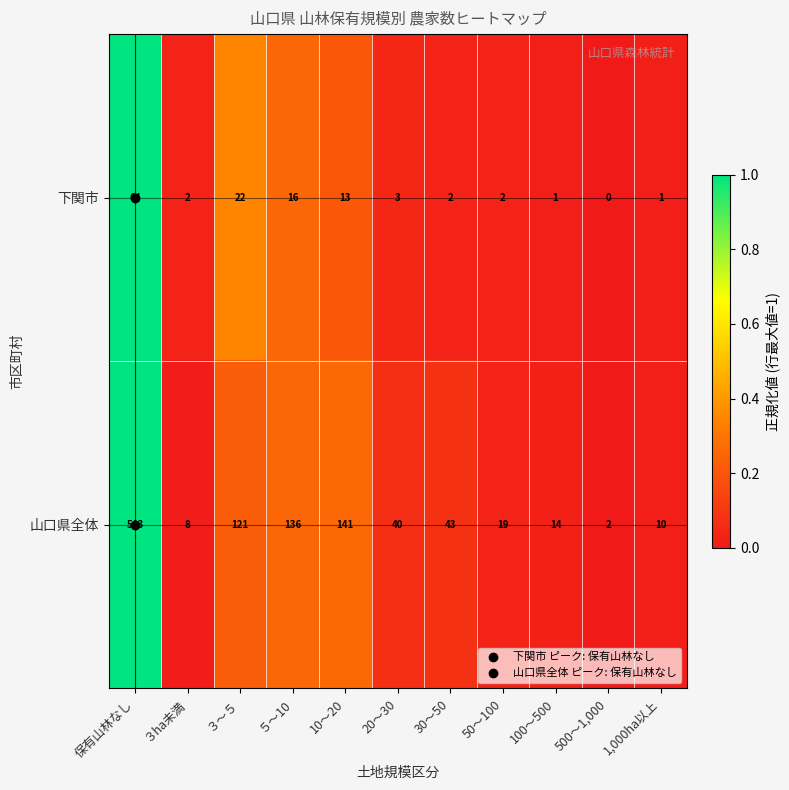

At which label is 山口県全体 closest to 272?

10～20